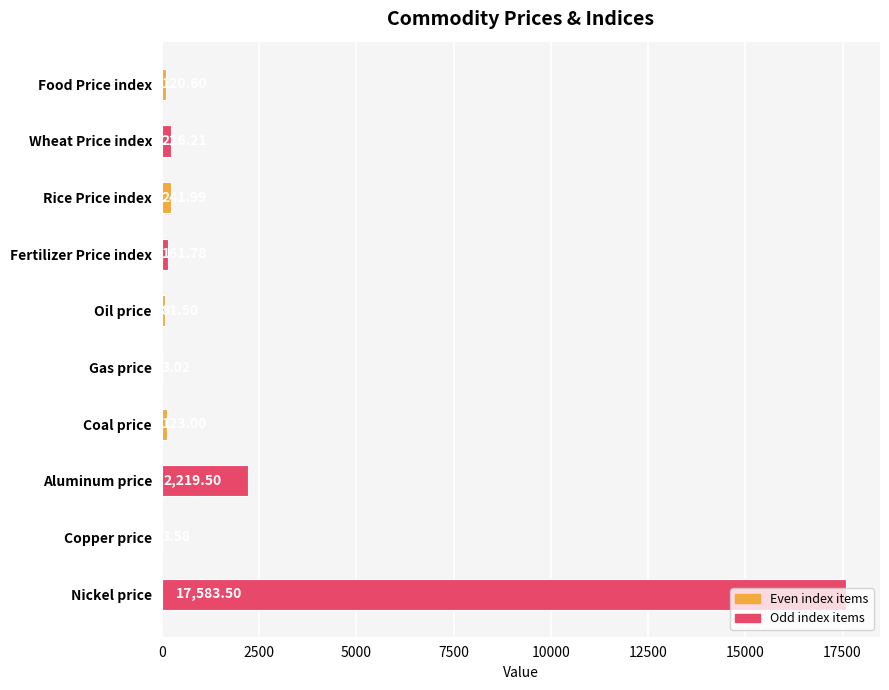

How many values exceed 161?

5